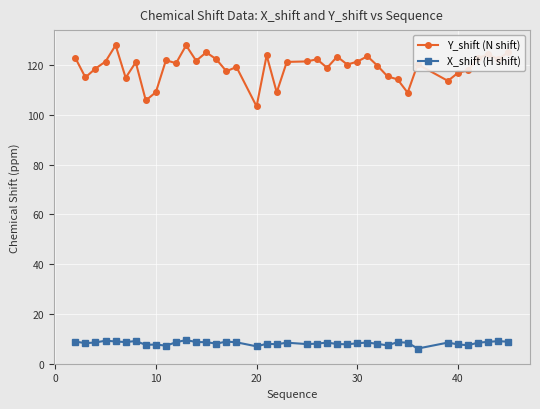

Which series has the widest spread of values?

Y_shift (N shift)